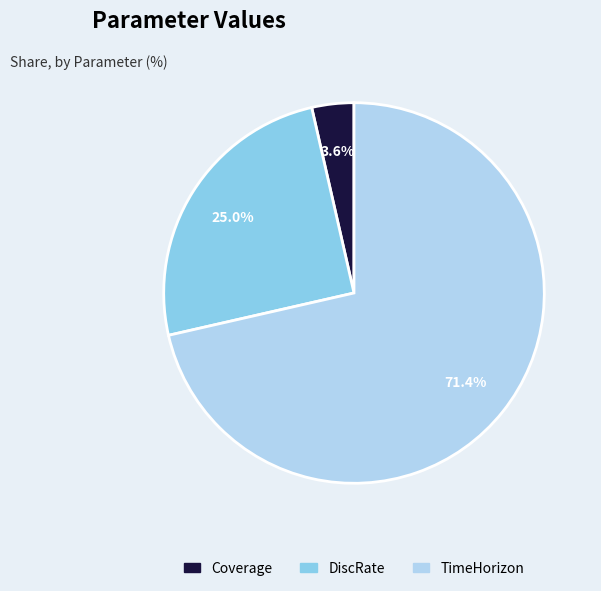

What is the total percentage of Coverage and TimeHorizon?

75.0%